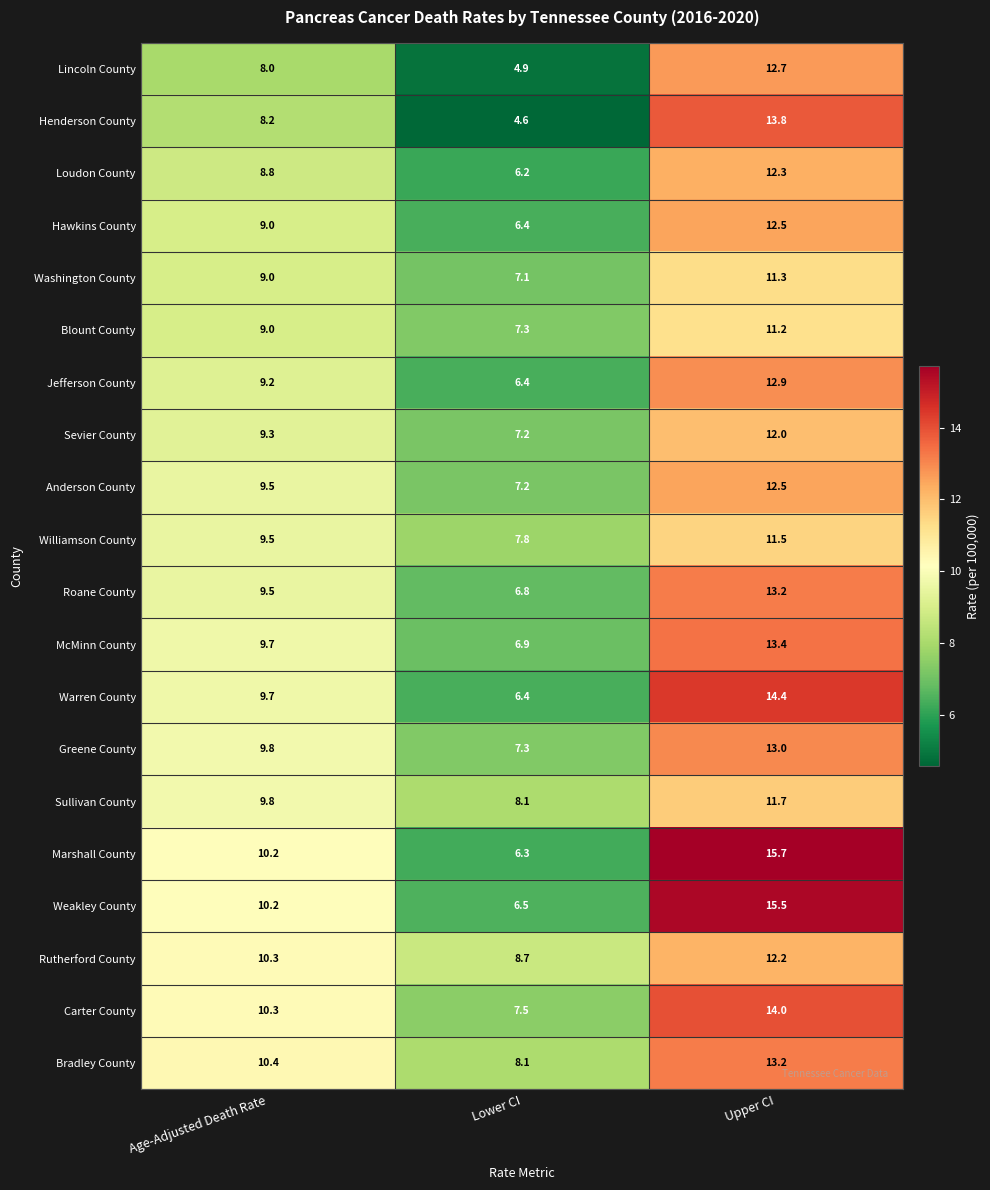

Rank the categories by Henderson County value from highest to lowest.

Upper CI, Age-Adjusted Death Rate, Lower CI